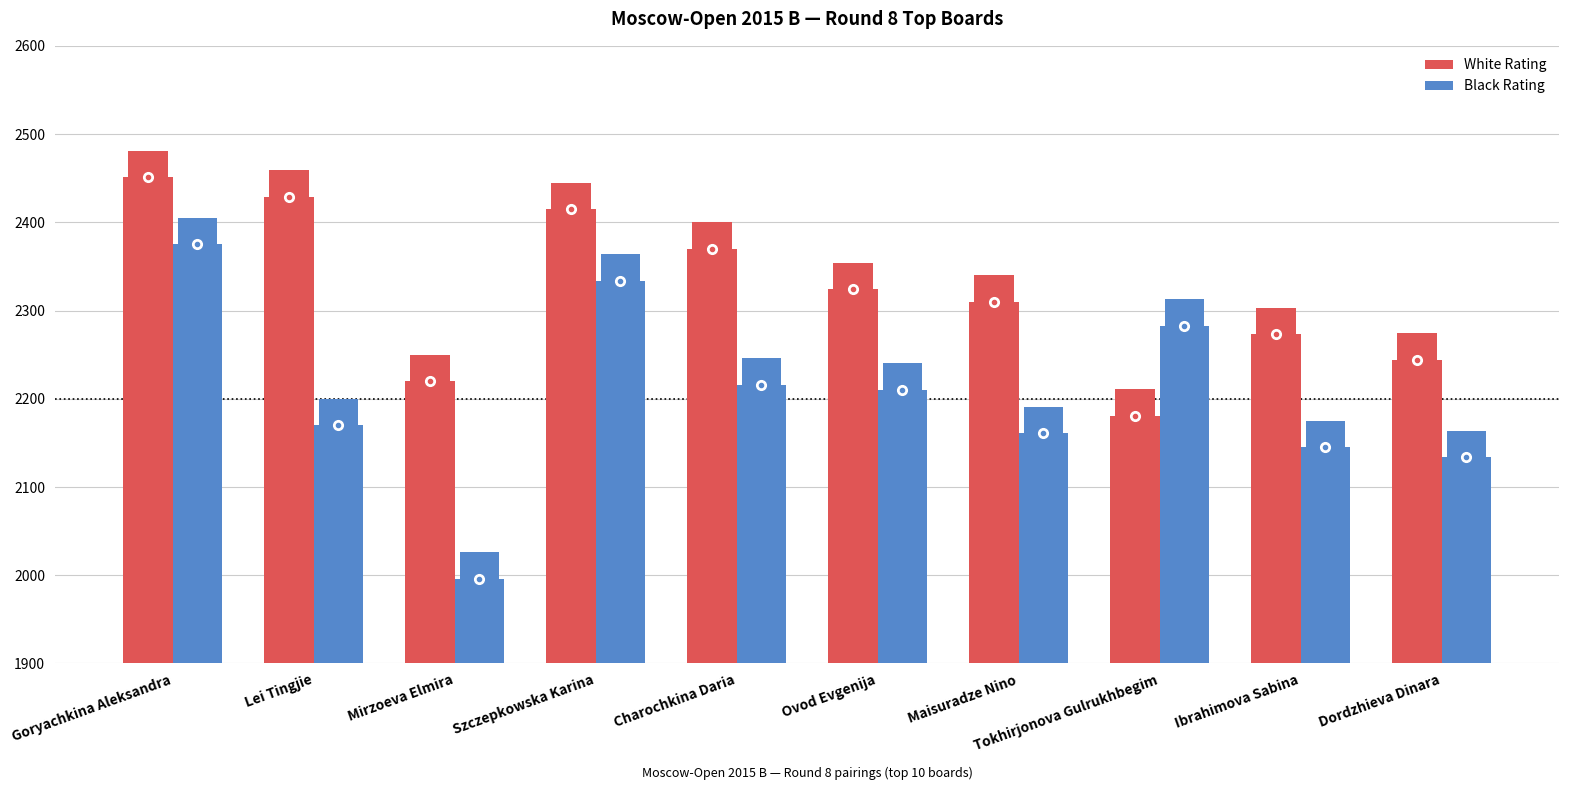

What is the difference between the maximum and minimum values in the White Rating series?

270